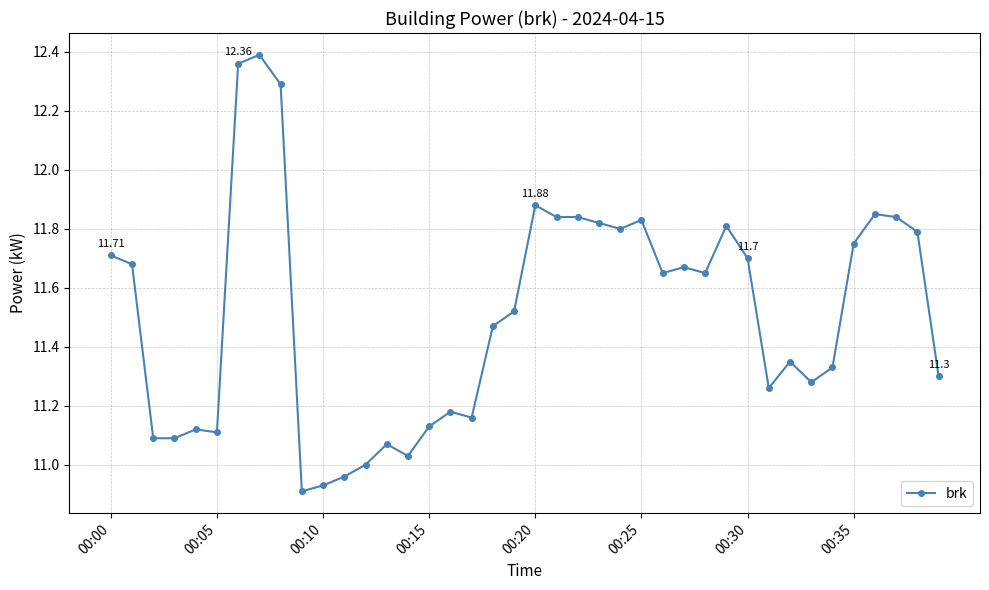

What is the difference between the maximum and second lowest values?

1.5